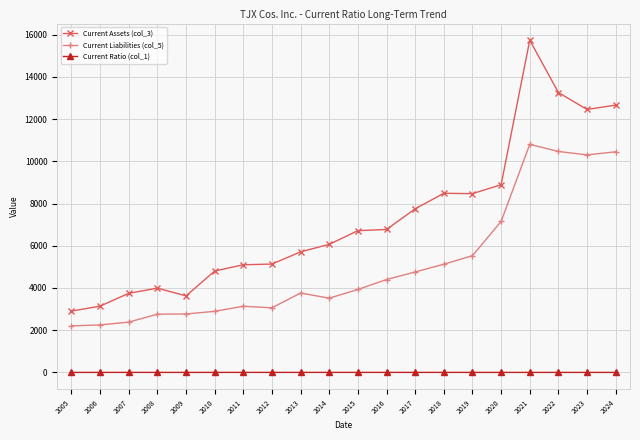

At how many categories does at least one series exceed 14879?

1